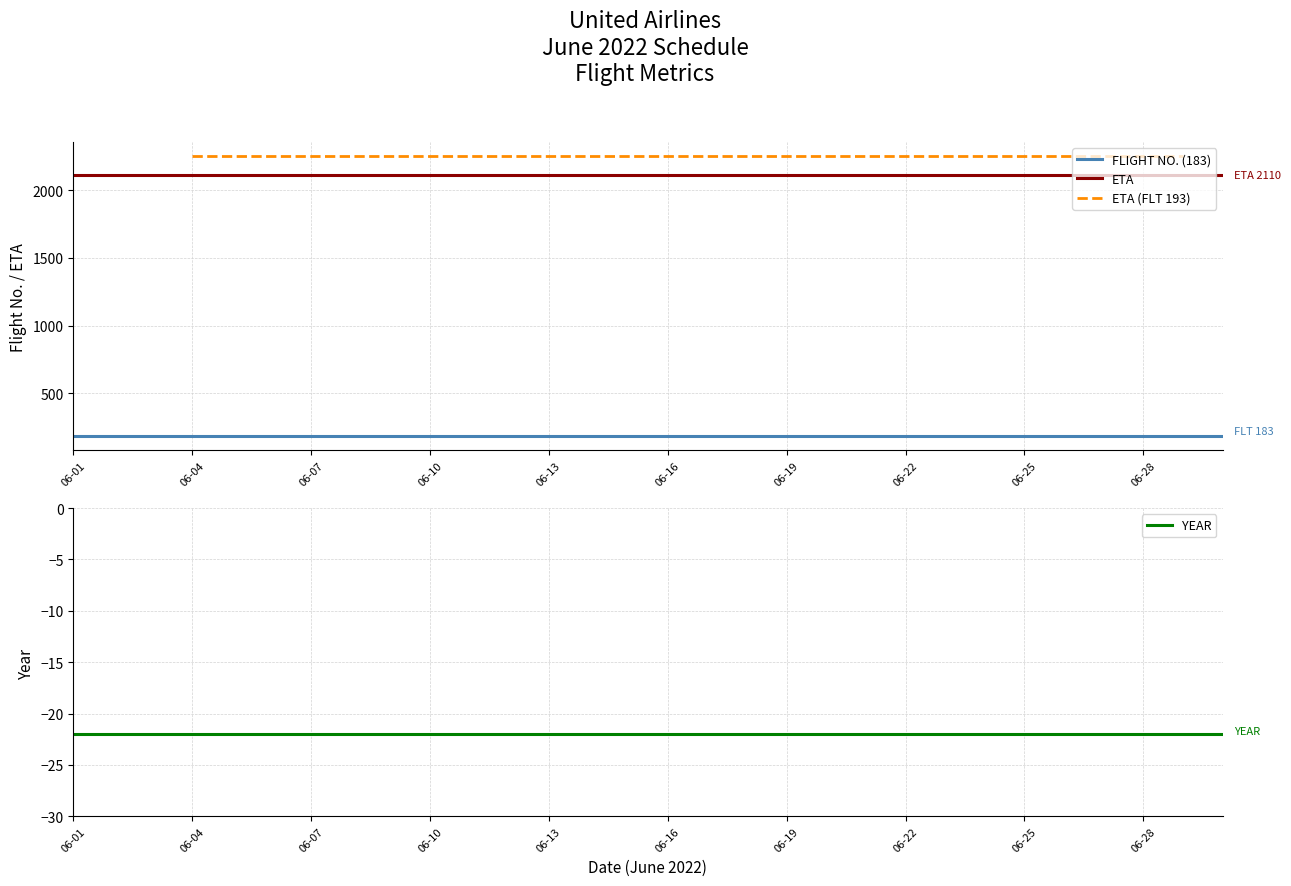

Is it true that YEAR equals -8 at 2022-06-22?

False